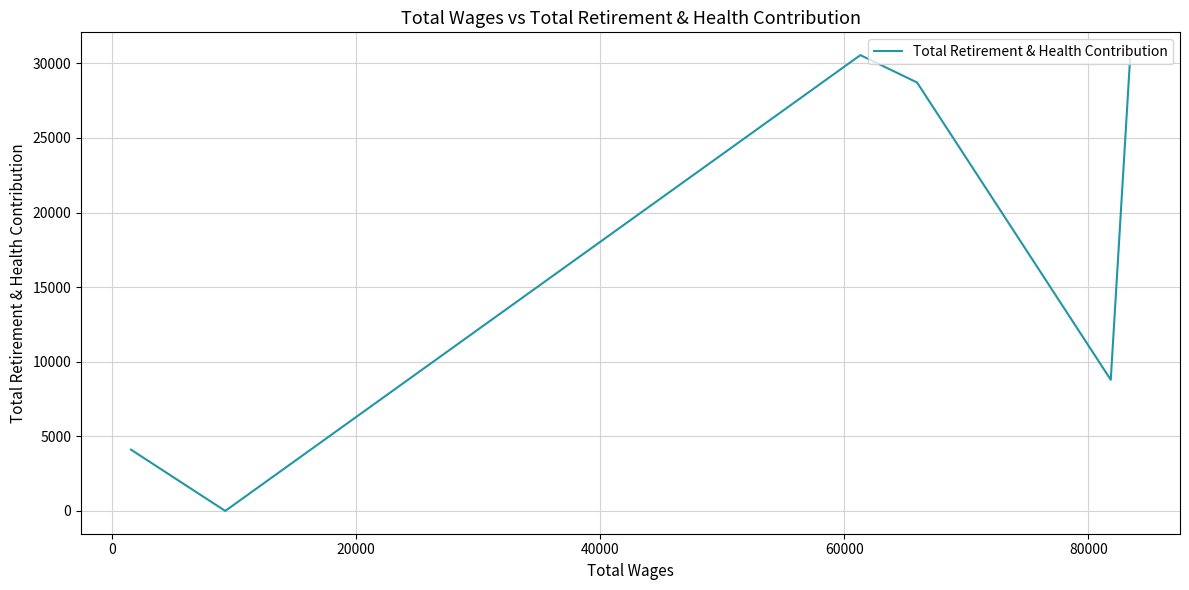

How many lines are shown in the chart?

1